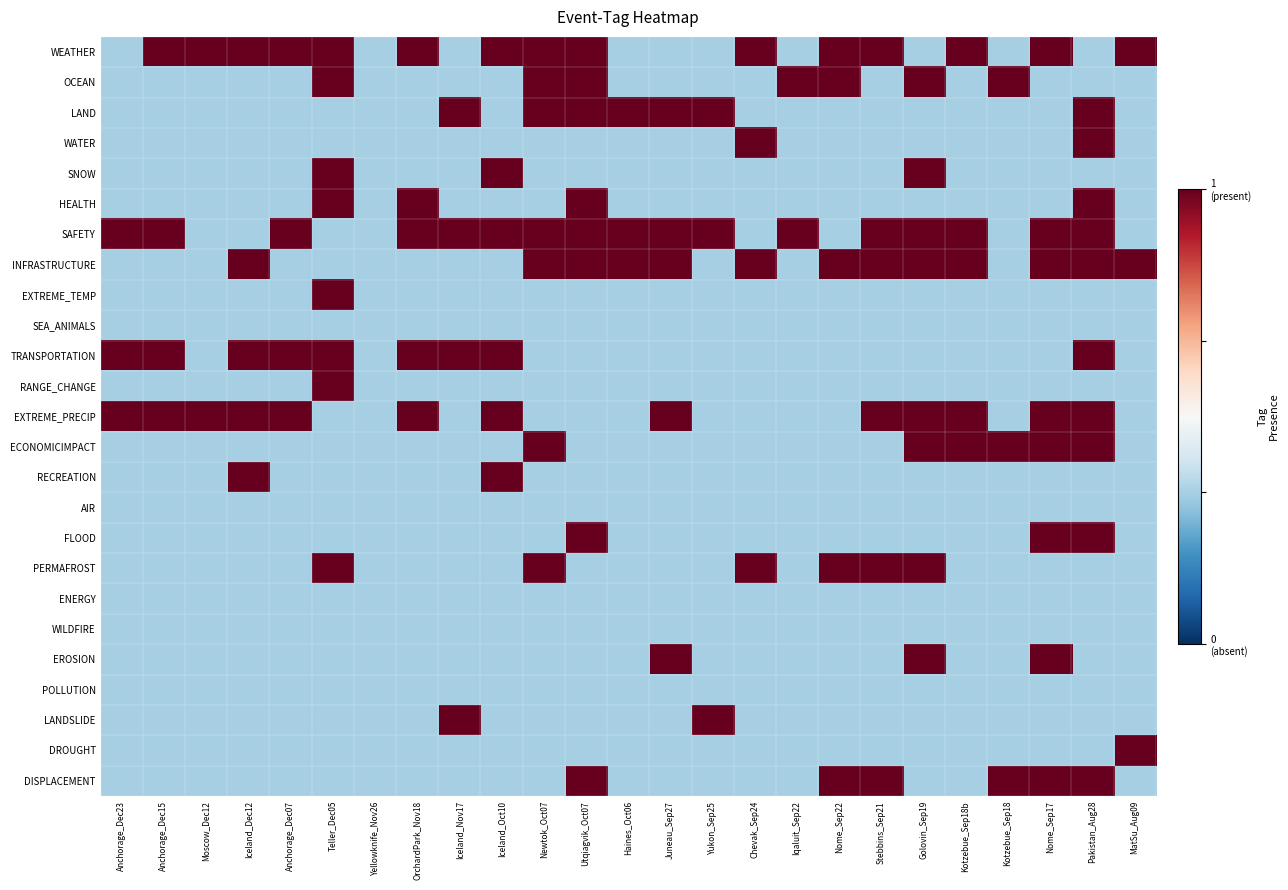

Which category has the highest value across all series?

Anchorage_Dec15